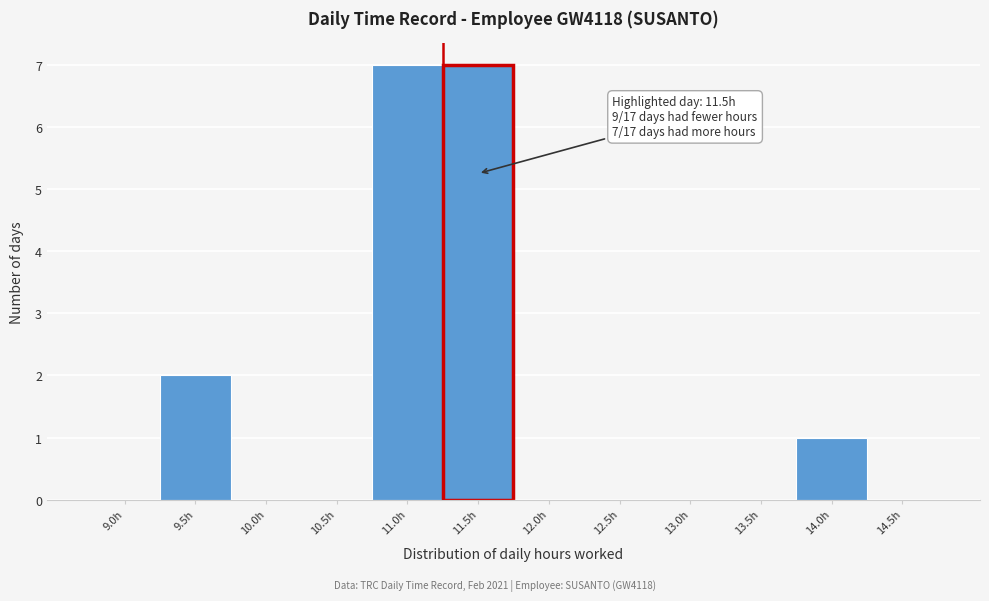

Reading left to right, list all the values displayed in this chart.

9.0h=0	9.5h=2	10.0h=0	10.5h=0	11.0h=7	11.5h=7	12.0h=0	12.5h=0	13.0h=0	13.5h=0	14.0h=1	14.5h=0